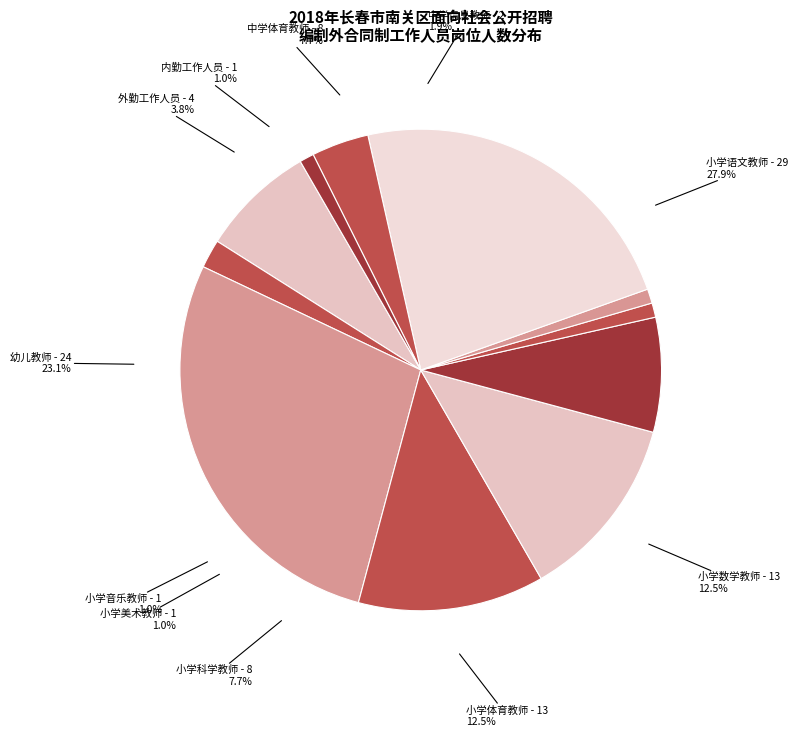

Combined, do 小学体育教师 and 中学信息教师 account for over 50%?

No